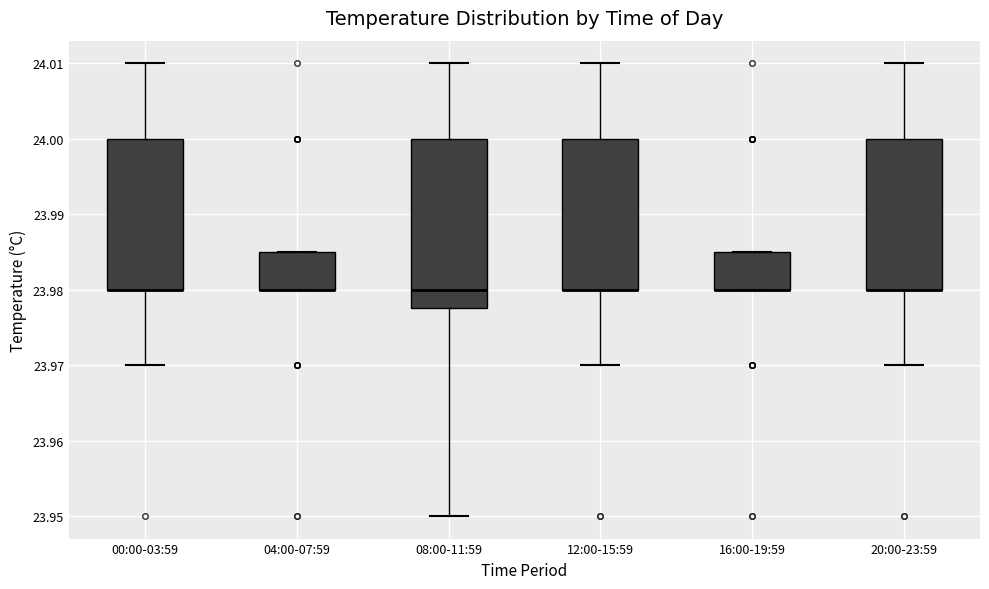

Reading left to right, transcribe this box plot: for each box, give where its median line is, the range the box spans, and where its two whiskers end, as read against the y-axis. The values are not printed on the chart, so give them approximately, as read against the axis.

00:00-03:59: median 23.980 (drawn on the box's lower edge), box 23.980 to 24.000, whiskers 23.970 to 24.010
04:00-07:59: median 23.980 (drawn on the box's lower edge), box 23.980 to 23.985, whiskers 23.980 to 23.985
08:00-11:59: median 23.980, box 23.978 to 24.000, whiskers 23.950 to 24.010
12:00-15:59: median 23.980 (drawn on the box's lower edge), box 23.980 to 24.000, whiskers 23.970 to 24.010
16:00-19:59: median 23.980 (drawn on the box's lower edge), box 23.980 to 23.985, whiskers 23.980 to 23.985
20:00-23:59: median 23.980 (drawn on the box's lower edge), box 23.980 to 24.000, whiskers 23.970 to 24.010